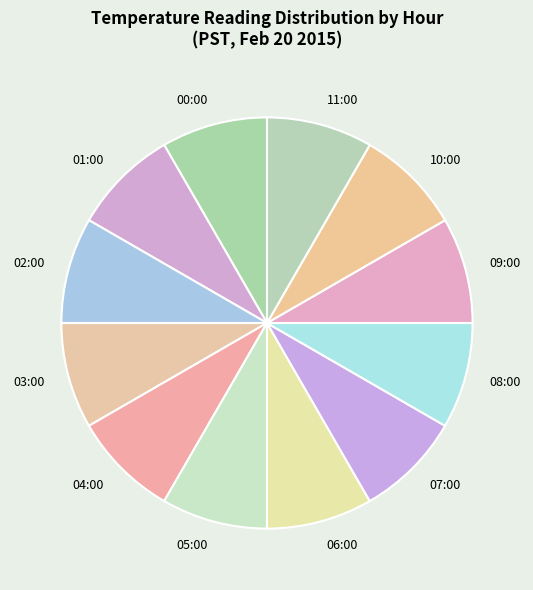

True or false: 10:00 accounts for 1% of the total.

False